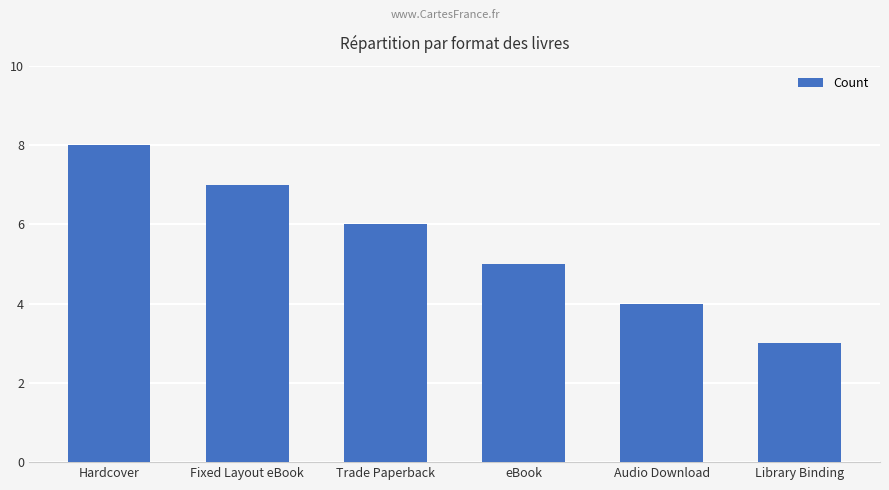

Reading right to left, transcribe all the data shown in this chart.

Library Binding=3	Audio Download=4	eBook=5	Trade Paperback=6	Fixed Layout eBook=7	Hardcover=8